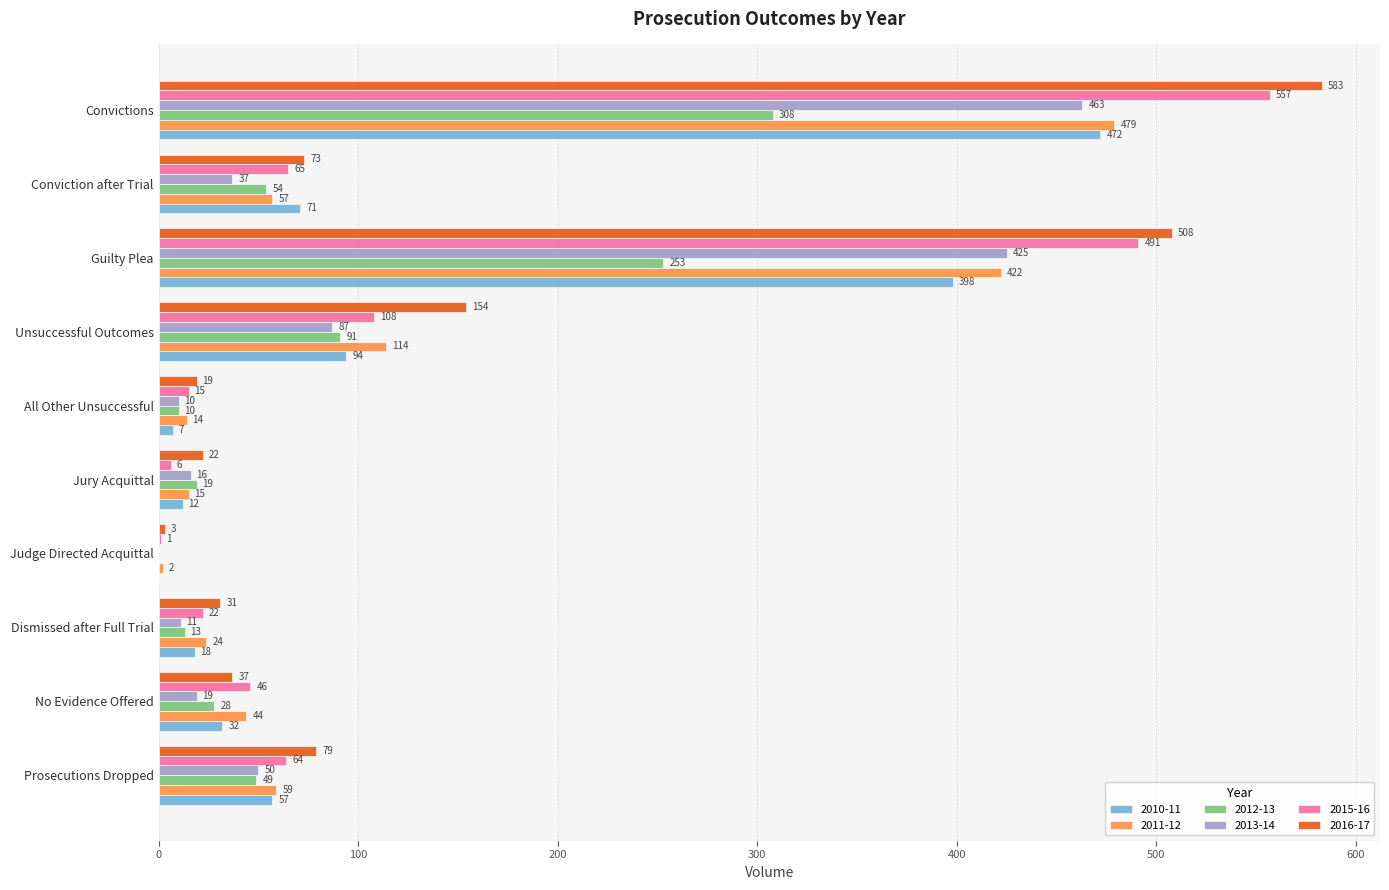

What is the sum of all 2015-16 values?

1375